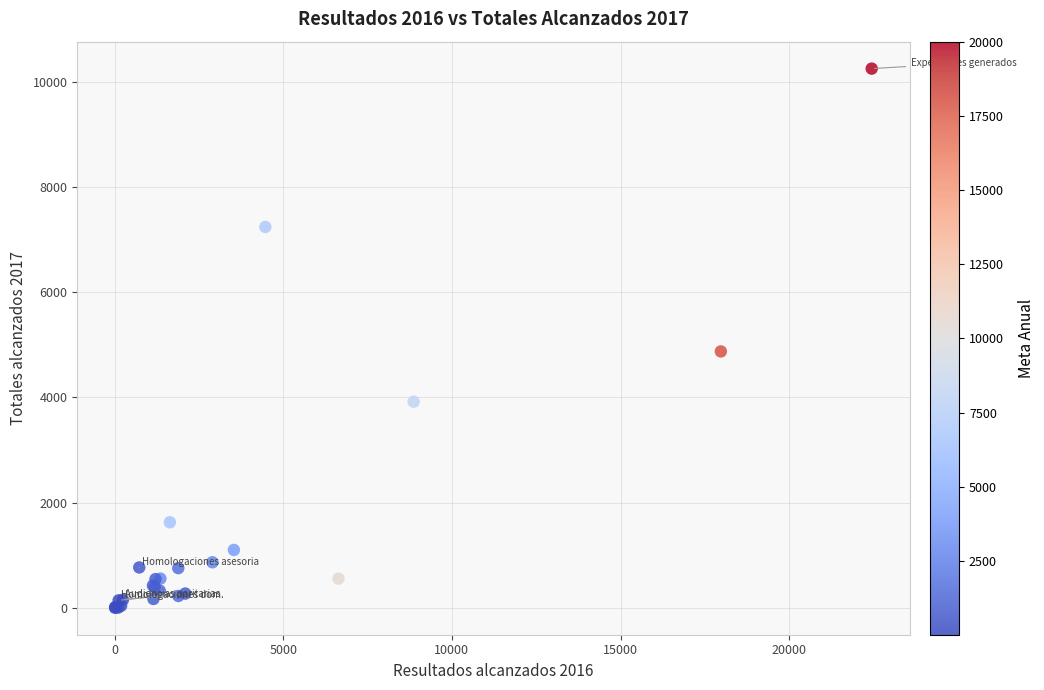

What Y value in the scatter plot is closest to 5126?

4875